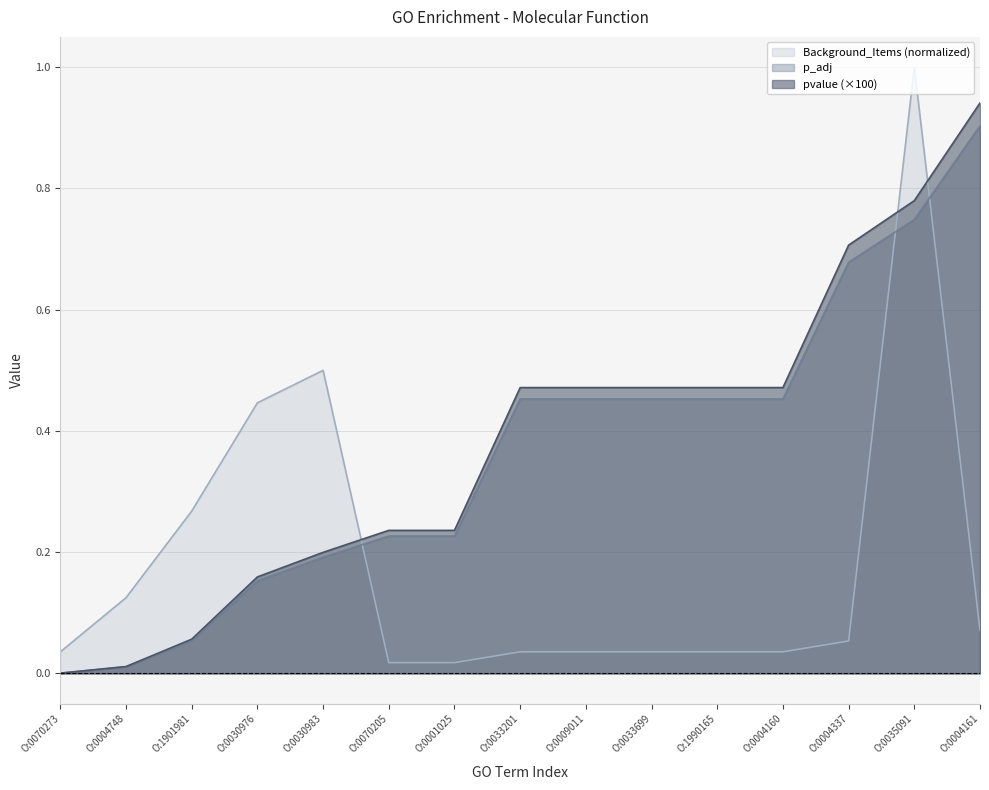

What is the sum of all p_adj values?

5.7